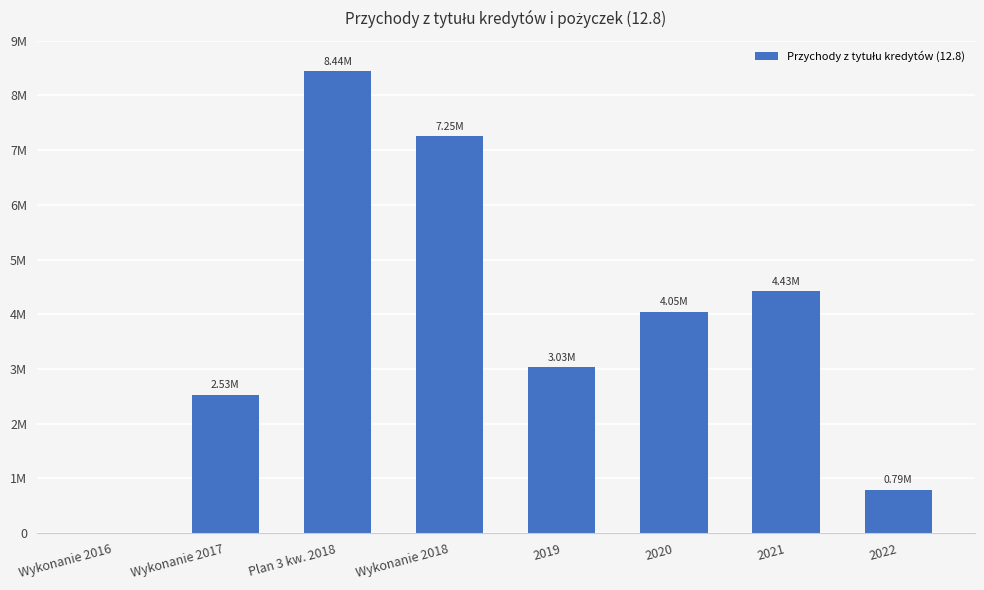

Where does the data first go above 4047775?

Plan 3 kw. 2018